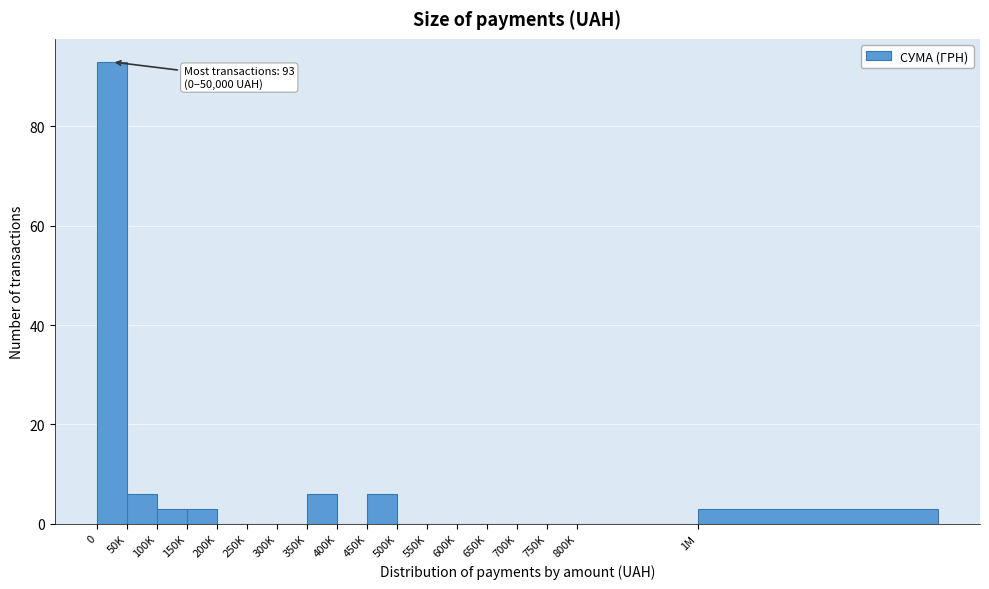

Reading left to right, extract all data points from this chart.

0=93	50K=6	100K=3	150K=3	200K=0	250K=0	300K=0	350K=6	400K=0	450K=6	500K=0	550K=0	600K=0	650K=0	700K=0	750K=0	800K=0	1M=3